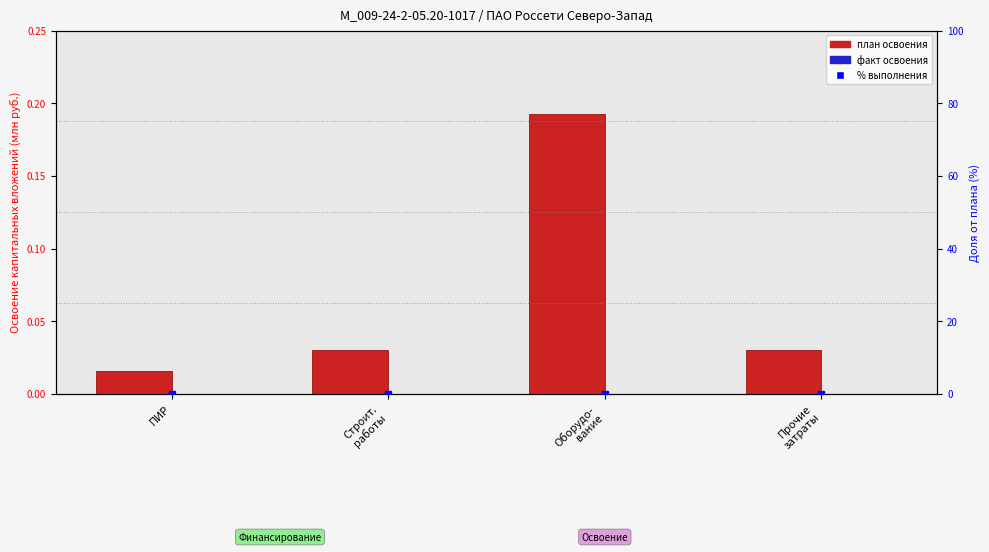

Which category has the lowest value in the % выполнения плана series?

ПИР